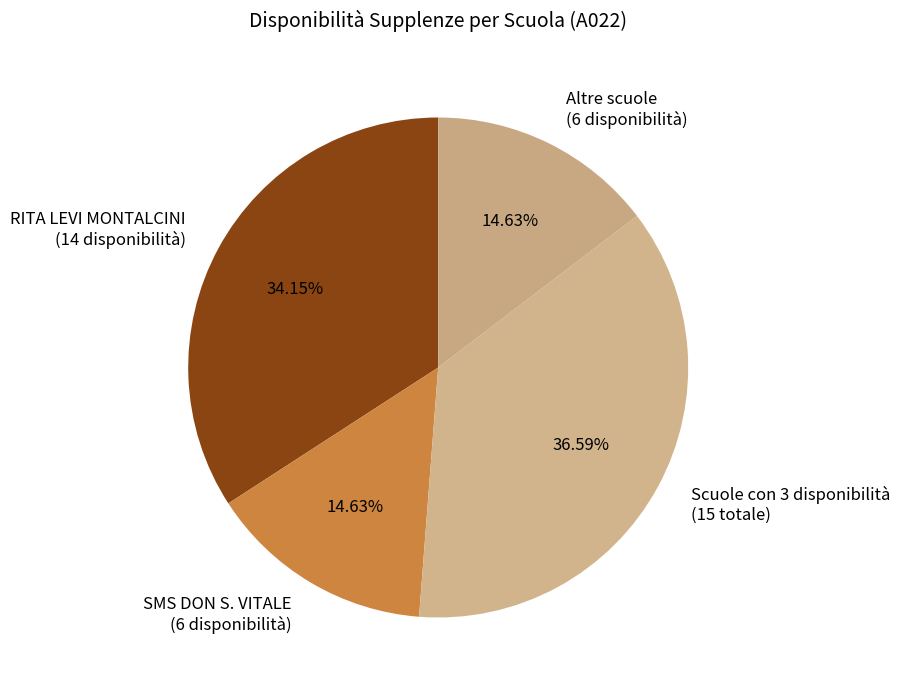

To the nearest percent, what is the average slice percentage?

25%